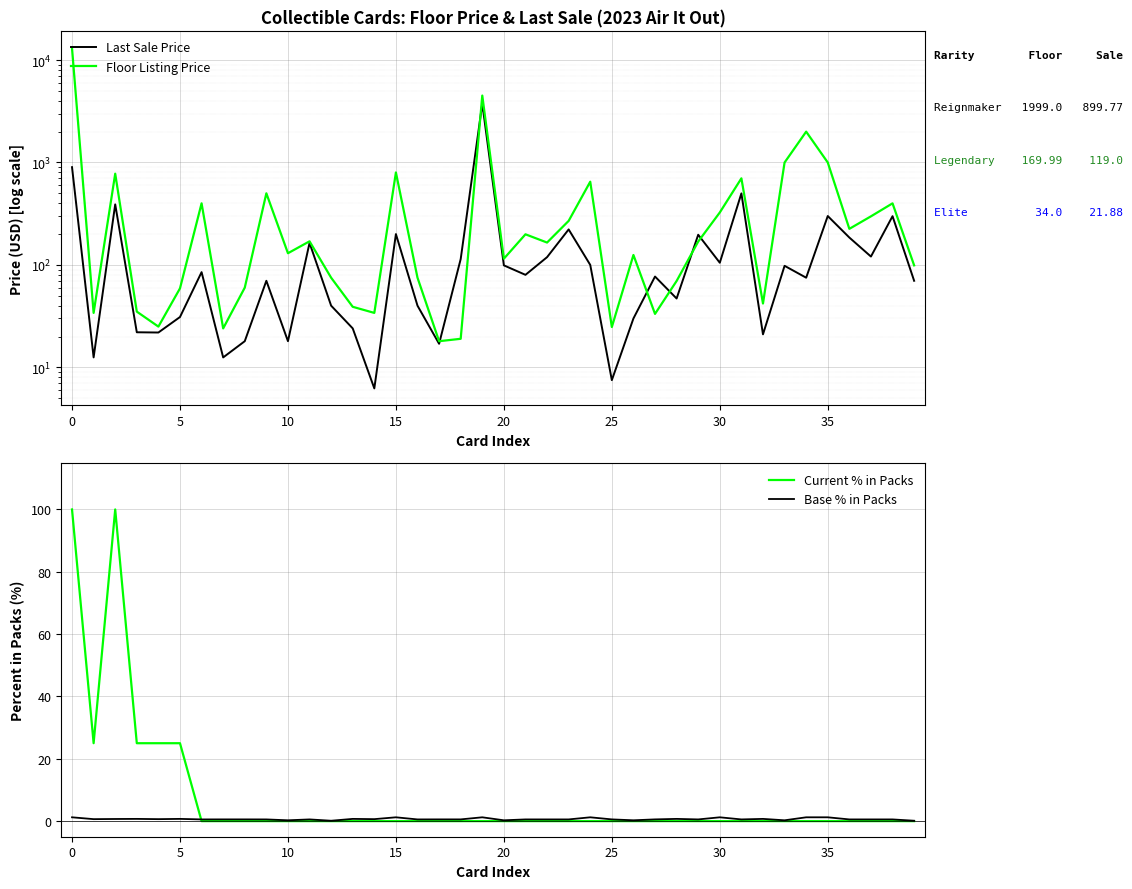

Reading left to right, transcribe all the data shown in this chart.

Last Sale Price: 899.8	12.5	390.0	22.0	21.9	31.0	85.0	12.5	18.0	70.0	18.0	164.0	40.0	24.0	6.2	200.0	40.0	17.0	114.0	3750.0	99.0	80.0	119.0	222.0	100.0	7.5	30.0	77.0	47.0	197.0	105.0	499.0	21.0	98.0	75.0	300.0	185.0	120.7	299.0	70.0
Floor Listing Price: 12999.0	34.0	777.0	35.0	25.0	59.0	399.0	24.0	60.0	500.0	130.0	170.0	75.0	39.0	34.0	799.0	75.0	18.0	19.0	4500.0	115.0	199.0	165.3	269.0	649.0	24.8	125.0	33.2	69.7	169.0	325.0	700.0	42.0	999.0	1999.0	1000.0	225.0	298.0	399.0	99.0
Current % in Packs: 100.0	25.0	100.0	25.0	25.0	25.0	0.0	0.0	0.0	0.0	0.0	0.0	0.0	0.0	0.0	0.0	0.0	0.0	0.0	0.0	0.0	0.0	0.0	0.0	0.0	0.0	0.0	0.0	0.0	0.0	0.0	0.0	0.0	0.0	0.0	0.0	0.0	0.0	0.0	0.0
Base % in Packs: 1.2	0.6	0.7	0.7	0.6	0.7	0.6	0.6	0.6	0.6	0.3	0.6	0.1	0.7	0.6	1.2	0.6	0.6	0.6	1.2	0.3	0.6	0.6	0.6	1.2	0.6	0.3	0.6	0.7	0.6	1.2	0.6	0.7	0.3	1.2	1.2	0.6	0.6	0.6	0.1